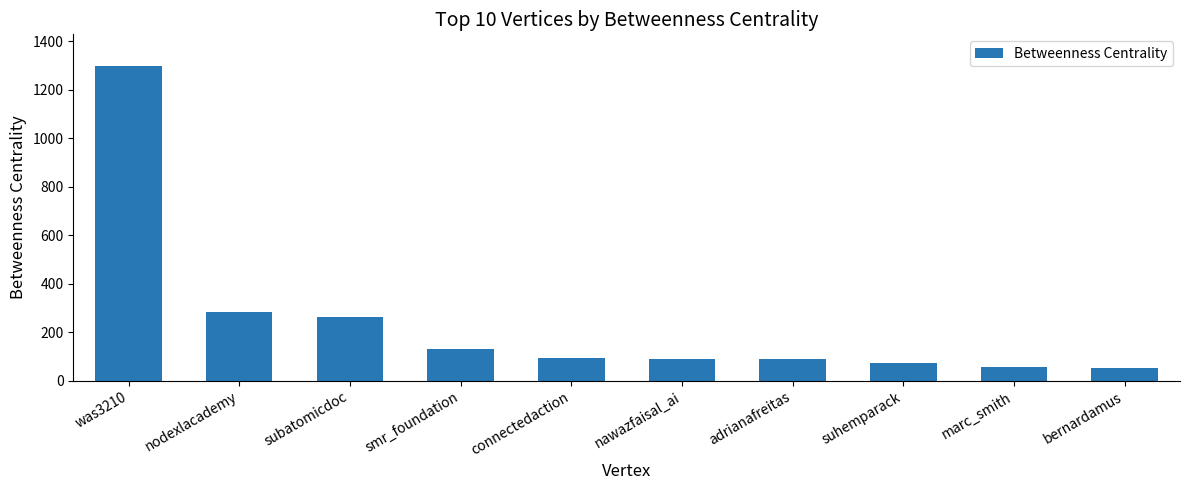

True or false: the data shows 57.5 at marc_smith.

True